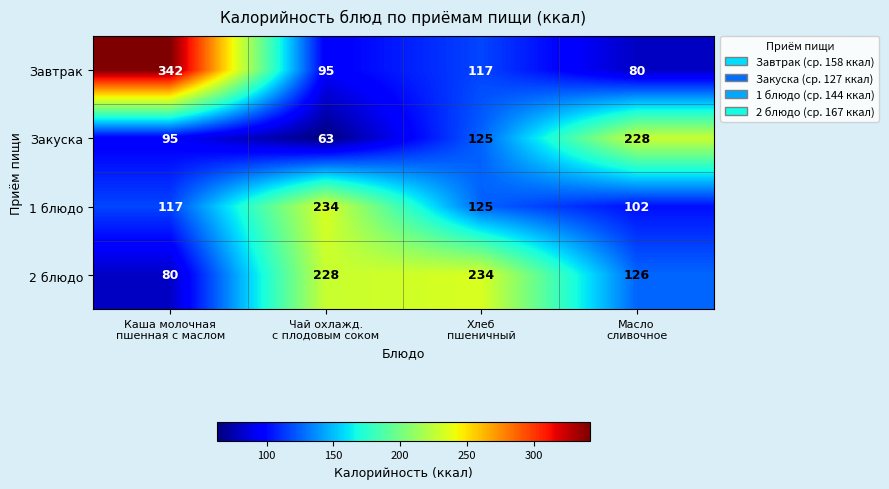

Count the number of categories in the chart.

4